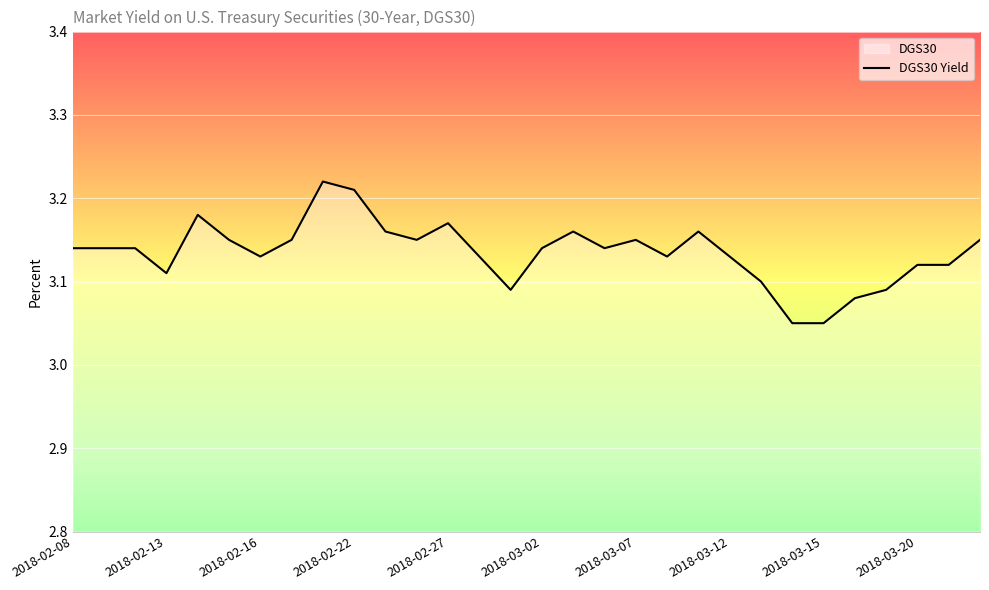

Is it true that the value at 2018-03-02 is 1.4?

False